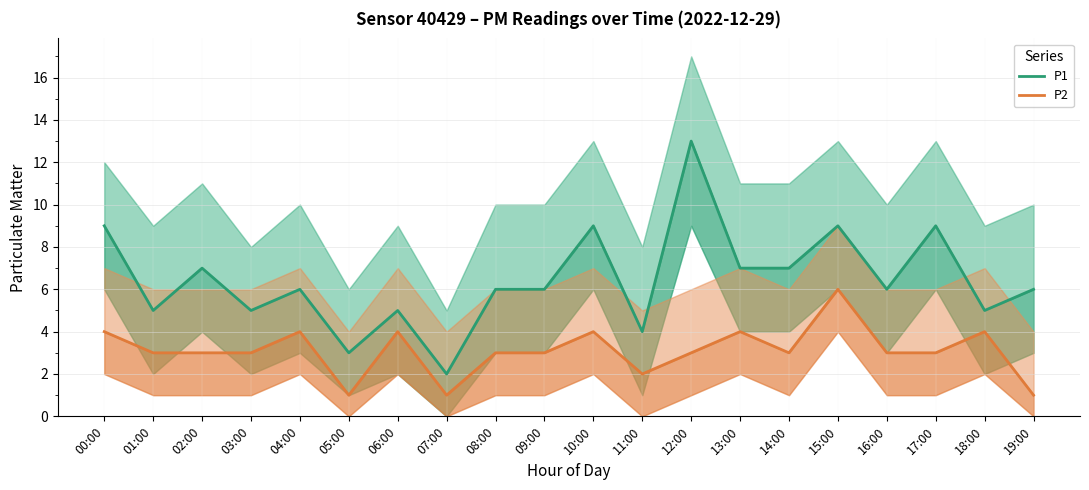

The P2 series shows 5 at 03:00. True or false?

False